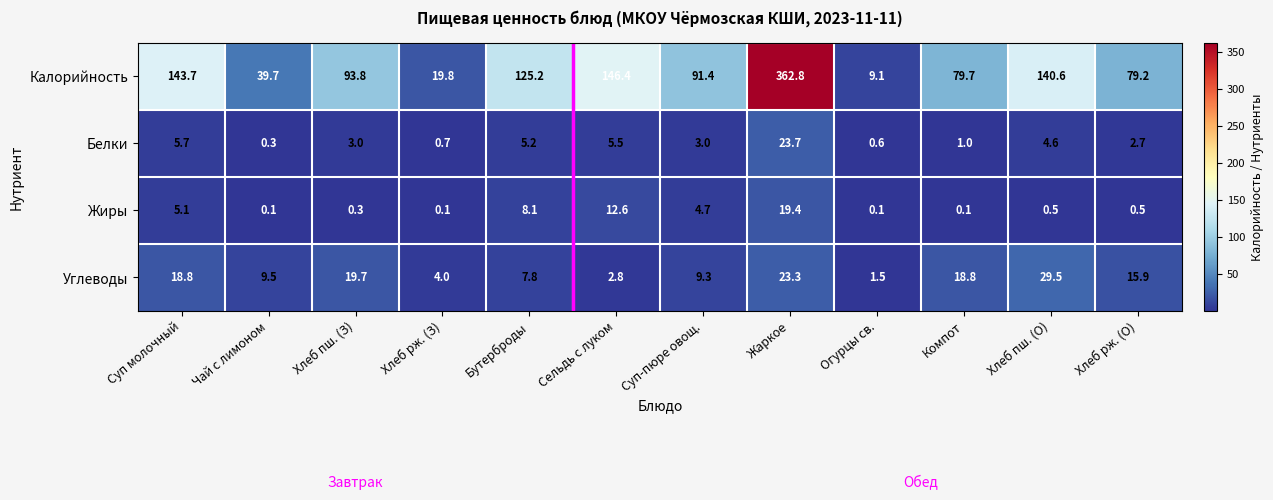

Rank the series by their maximum value, from lowest to highest.

Жиры, Белки, Углеводы, Калорийность